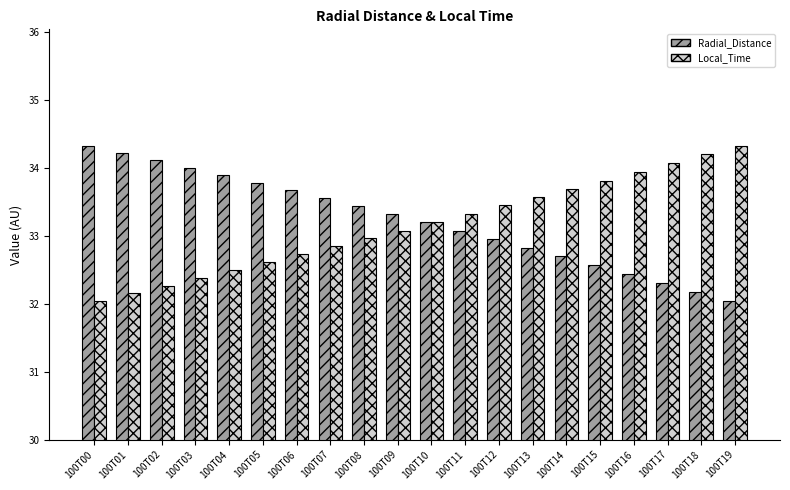

Which series has the largest total across all categories?

Radial_Distance